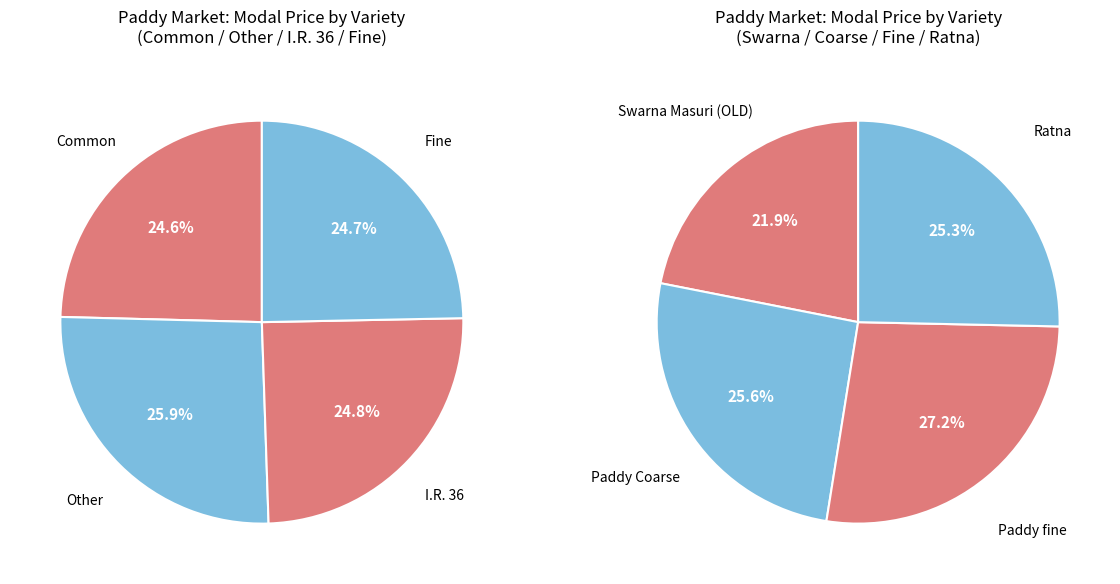

Combined, do Ratna and Fine account for over 50%?

No